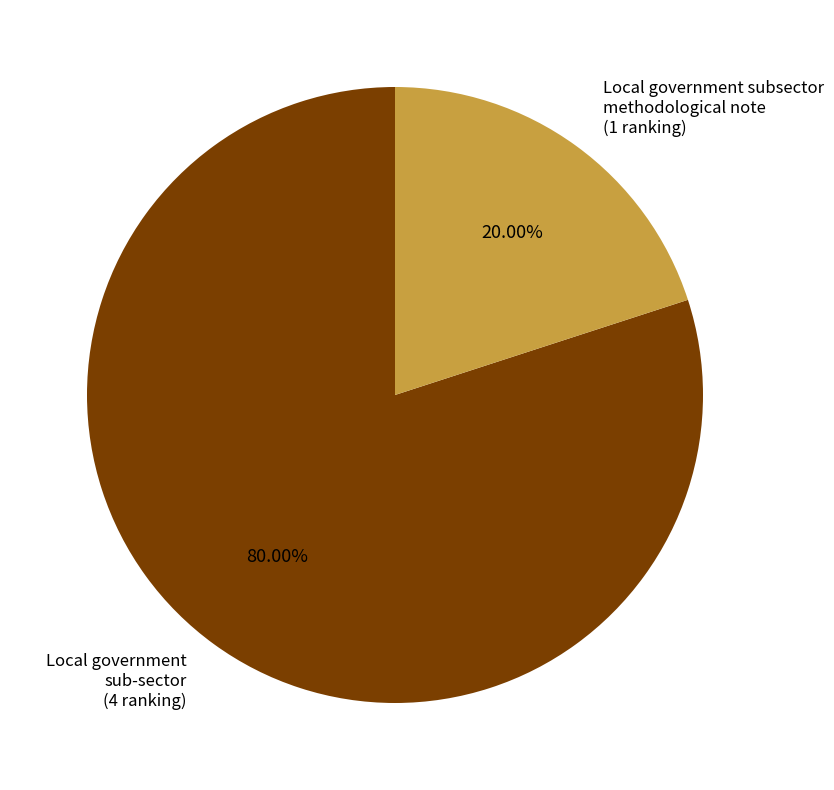

Does any single category account for the majority?

Yes